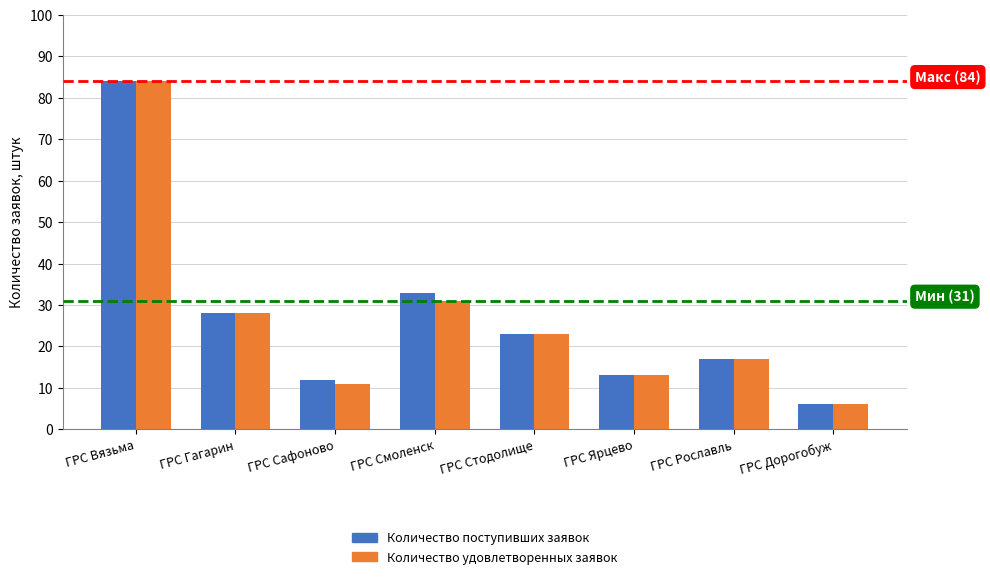

True or false: Количество удовлетворенных заявок has a value of 8 at ГРС Смоленск.

False